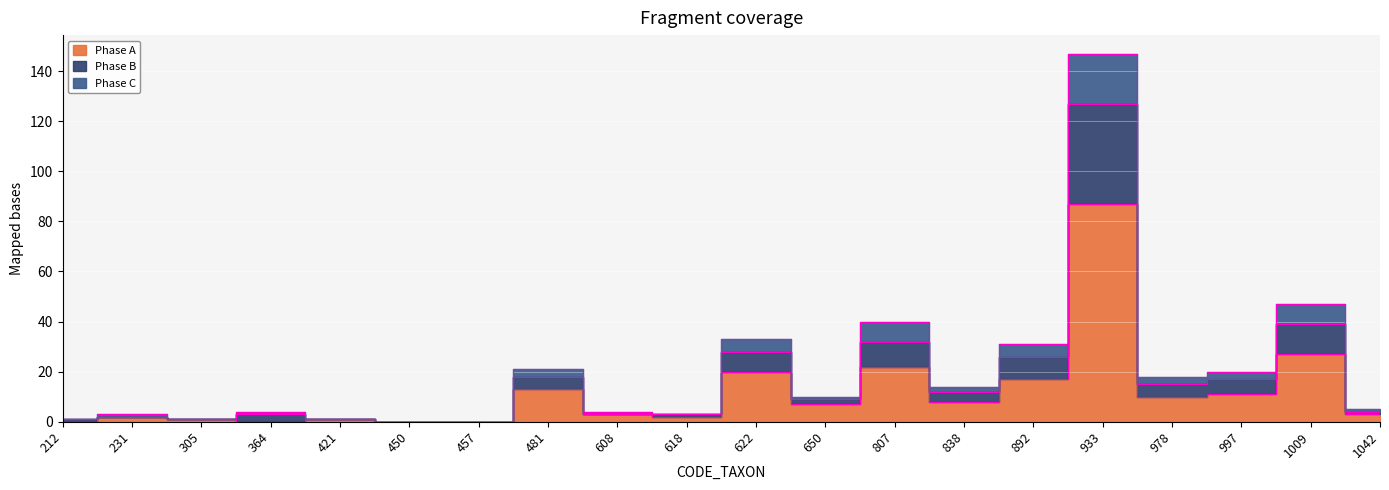

At how many categories does at least one series exceed 72?

1